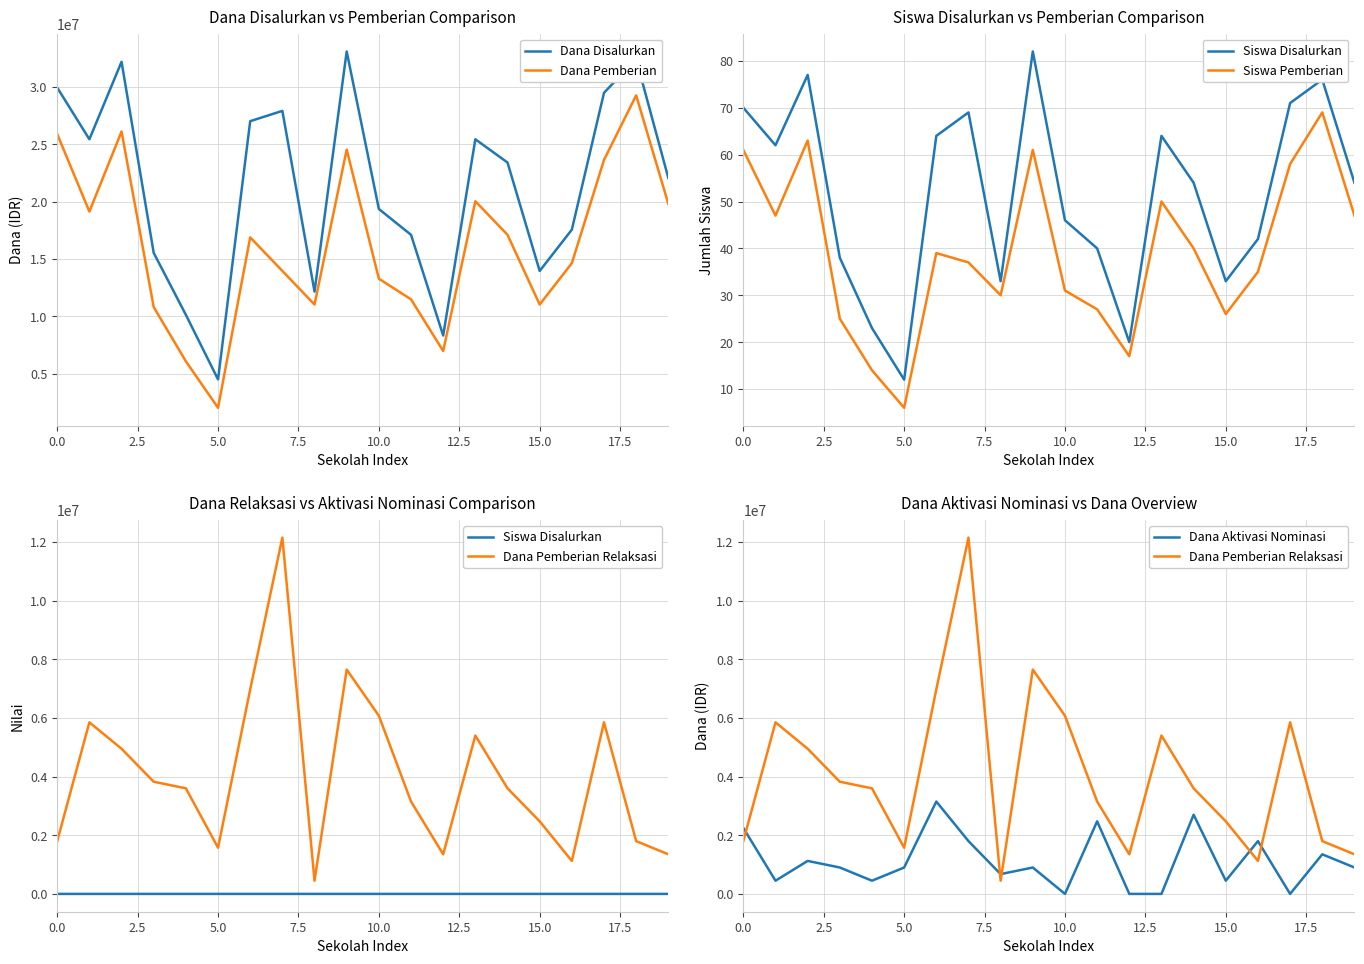

The value of Dana Pemberian Relaksasi at 19 is 1926909. True or false?

False